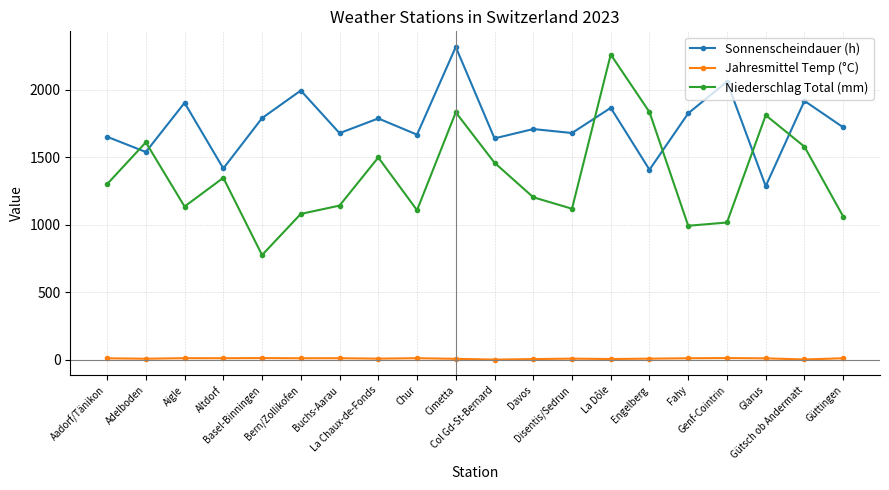

List the series in order of their peak value, lowest first.

Jahresmittel Temp (°C), Niederschlag Total (mm), Sonnenscheindauer (h)